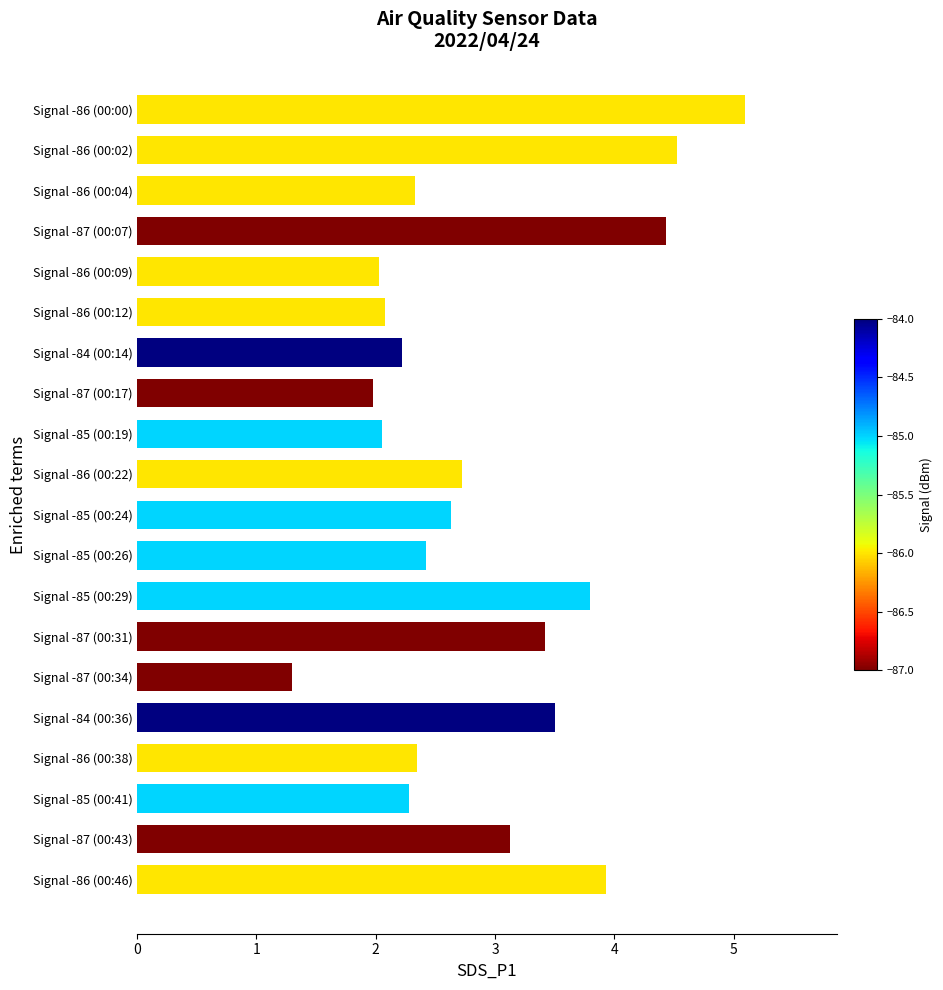

The value at Signal -87 (00:17) is 2.0. True or false?

True